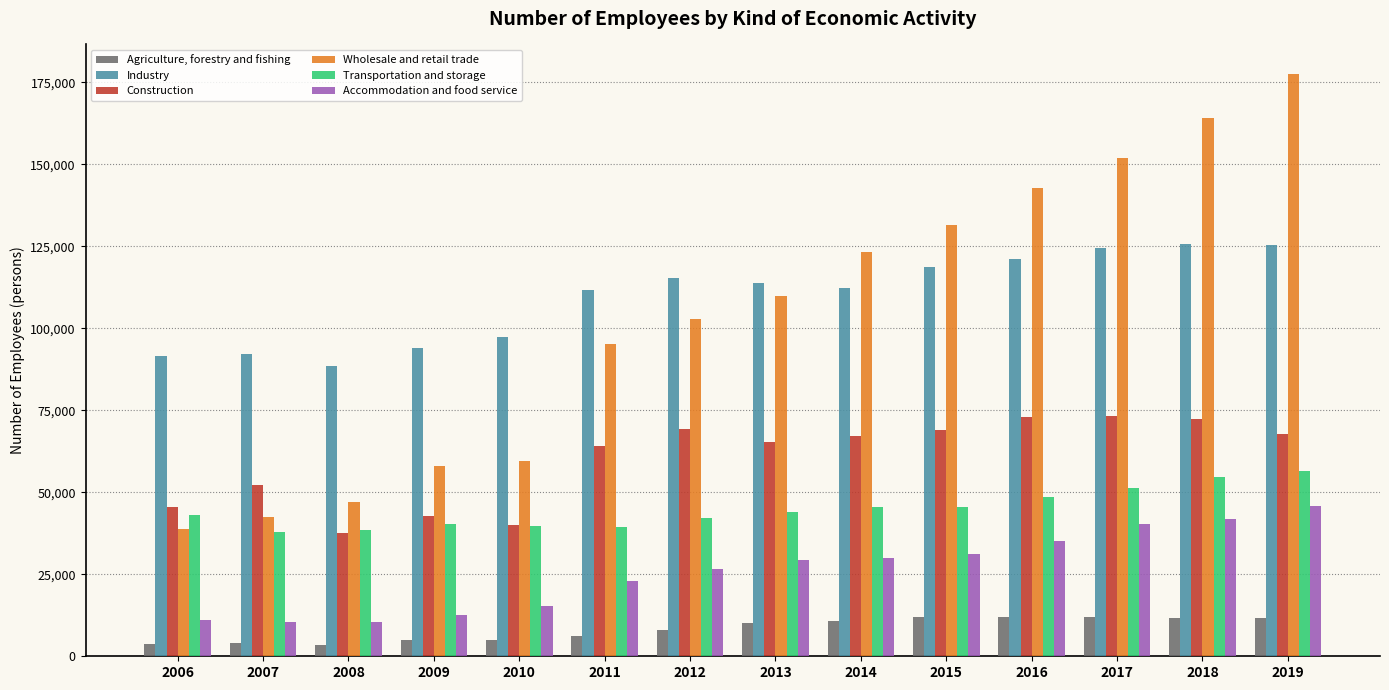

What is the maximum value shown in the chart?

177664